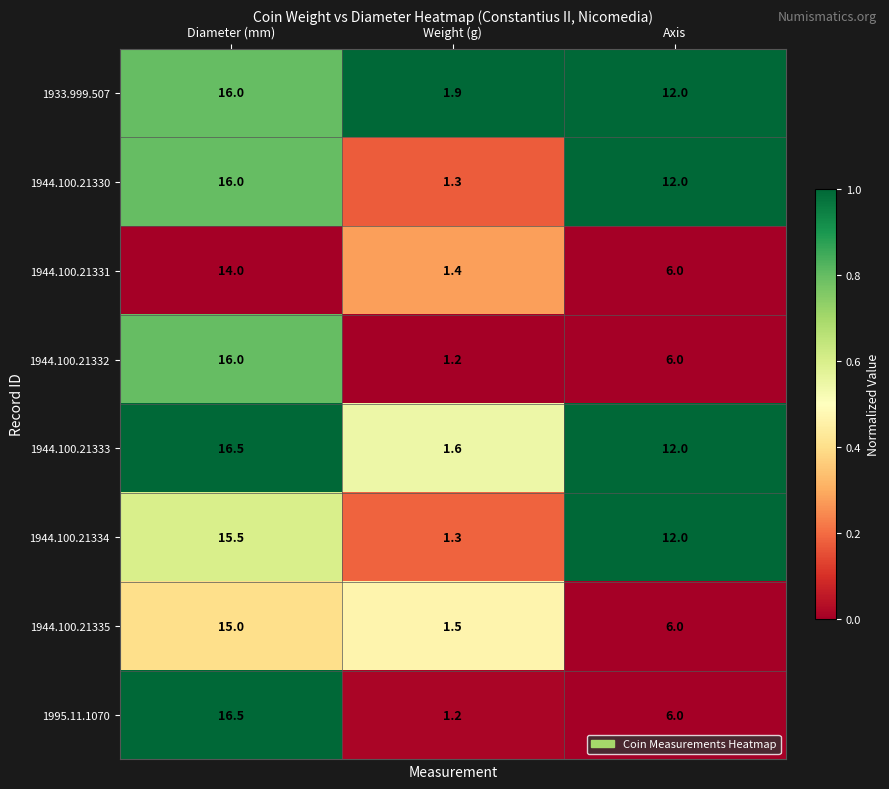

Rank the categories by 1944.100.21331 value from highest to lowest.

Diameter (mm), Axis, Weight (g)